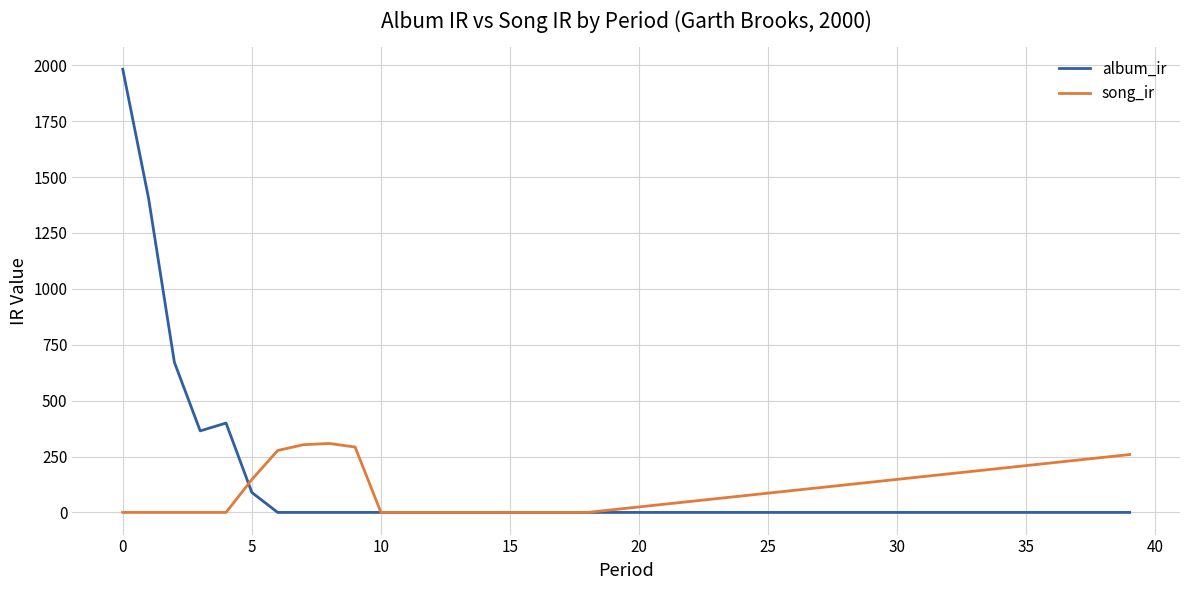

What is the difference between the maximum and minimum values in the album_ir series?

1981.9